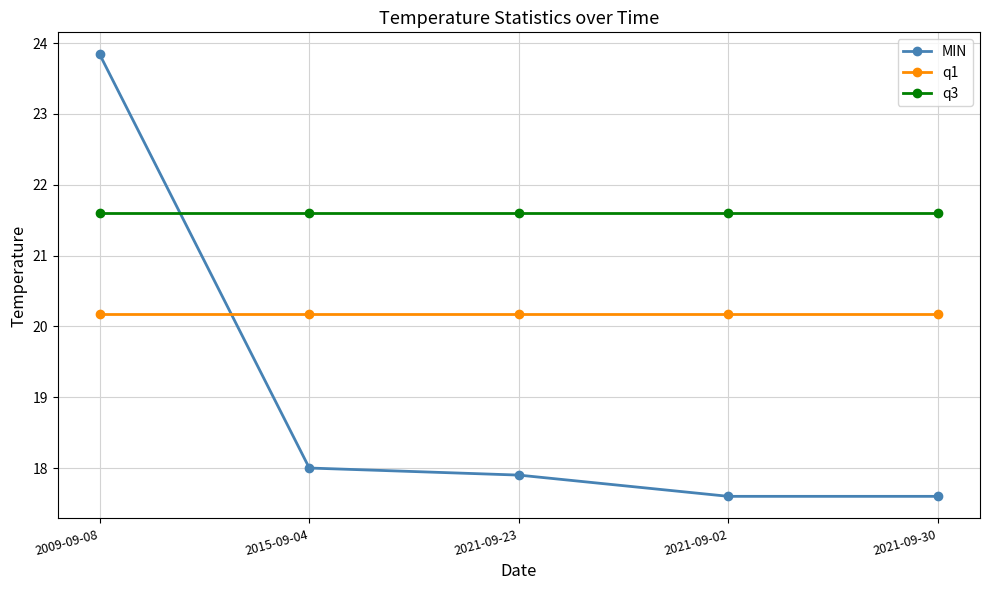

List the series in order of their peak value, lowest first.

q1, q3, MIN